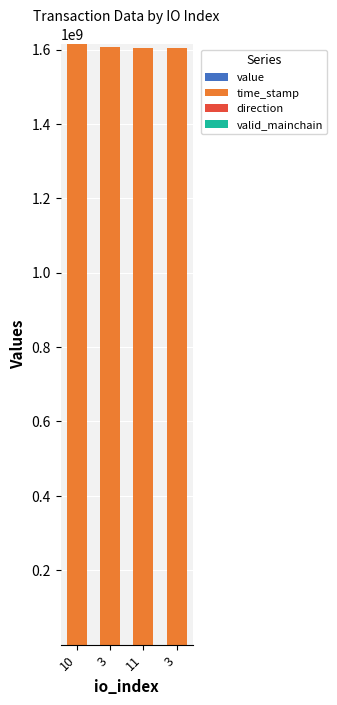

The direction series shows 1.6 at 3. True or false?

False